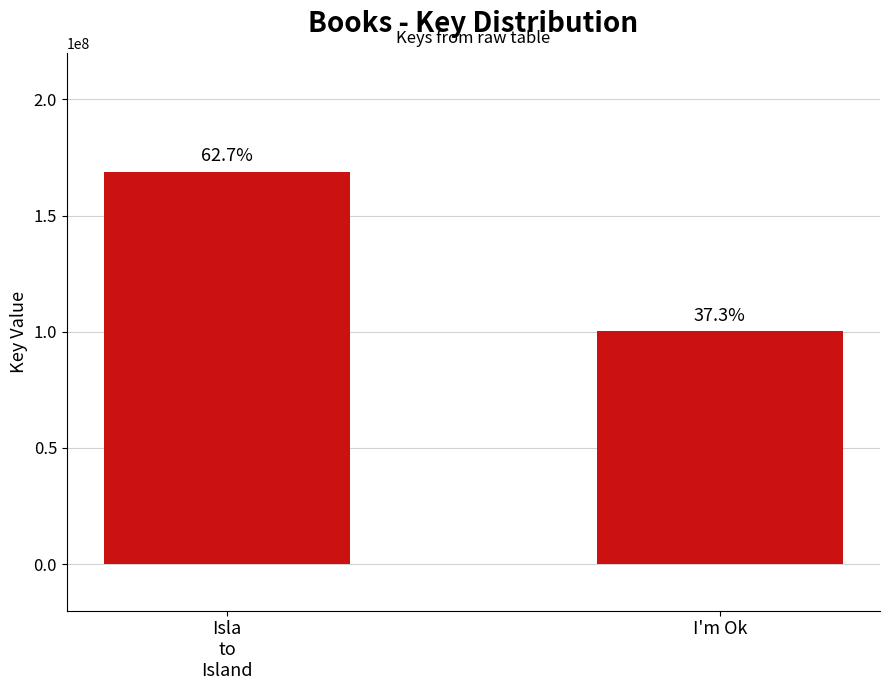

Reading right to left, extract all data points from this chart.

100365056	168875642